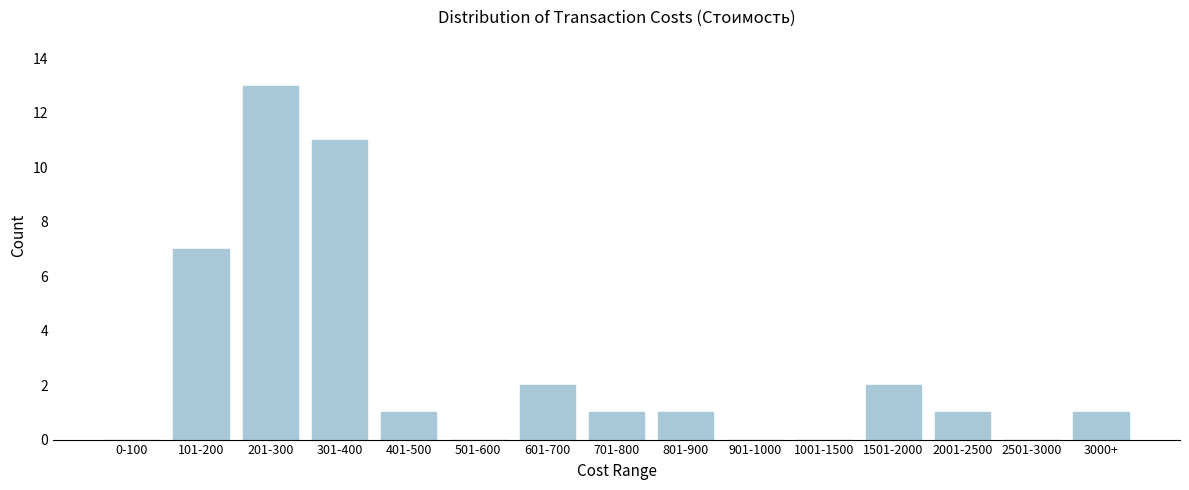

Reading left to right, list all the values displayed in this chart.

0-100=0	101-200=7	201-300=13	301-400=11	401-500=1	501-600=0	601-700=2	701-800=1	801-900=1	901-1000=0	1001-1500=0	1501-2000=2	2001-2500=1	2501-3000=0	3000+=1